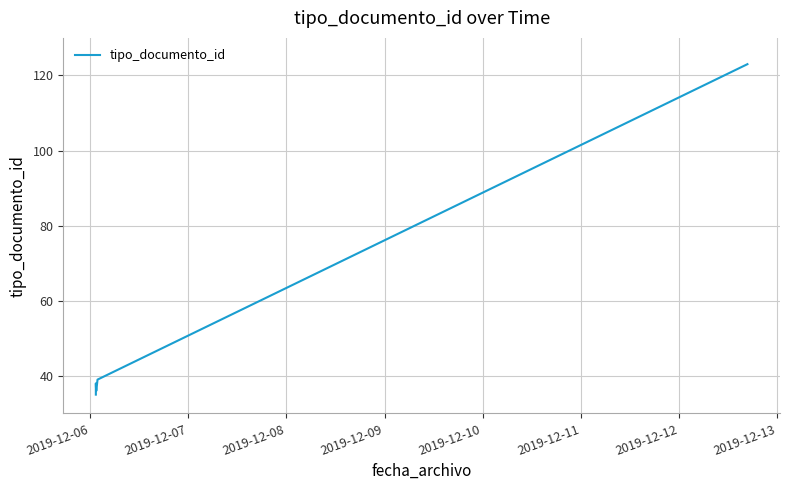

Approximately how many times larger is the value at 2019-12-09 compared to 2019-12-10?

0.9